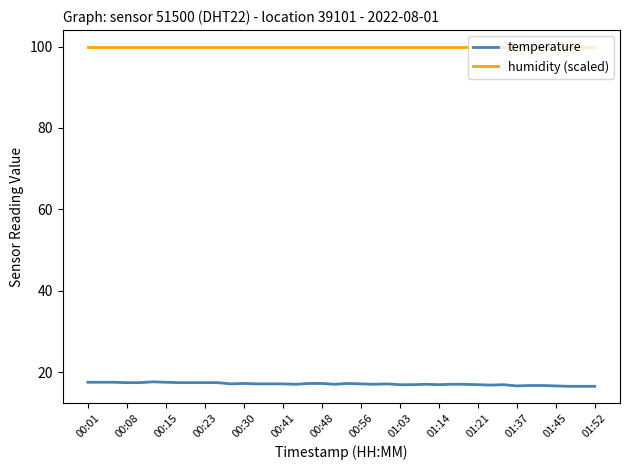

True or false: temperature and humidity (scaled) intersect in this chart.

False